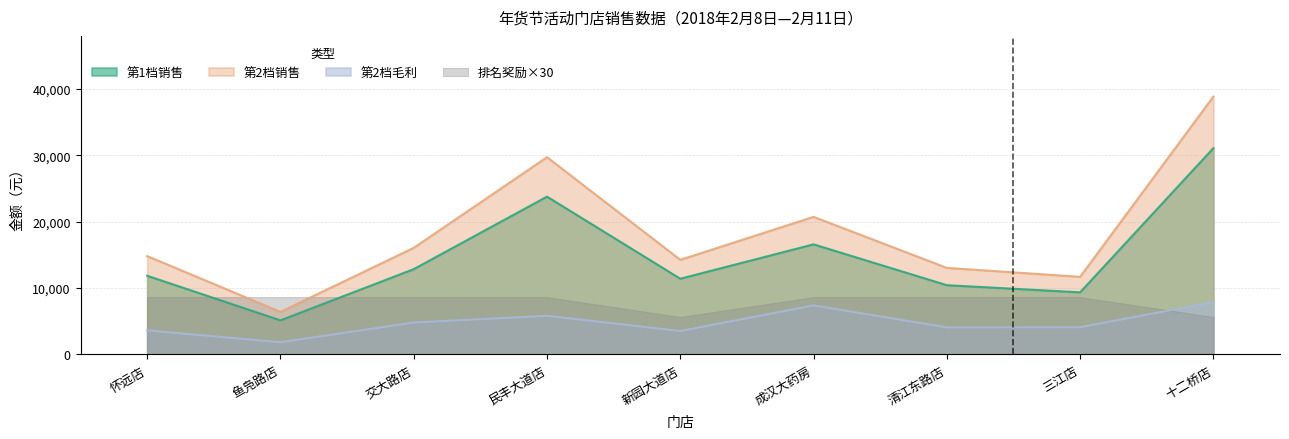

In 第2档销售, how many points are lower than both neighbors (excluding endpoints)?

3